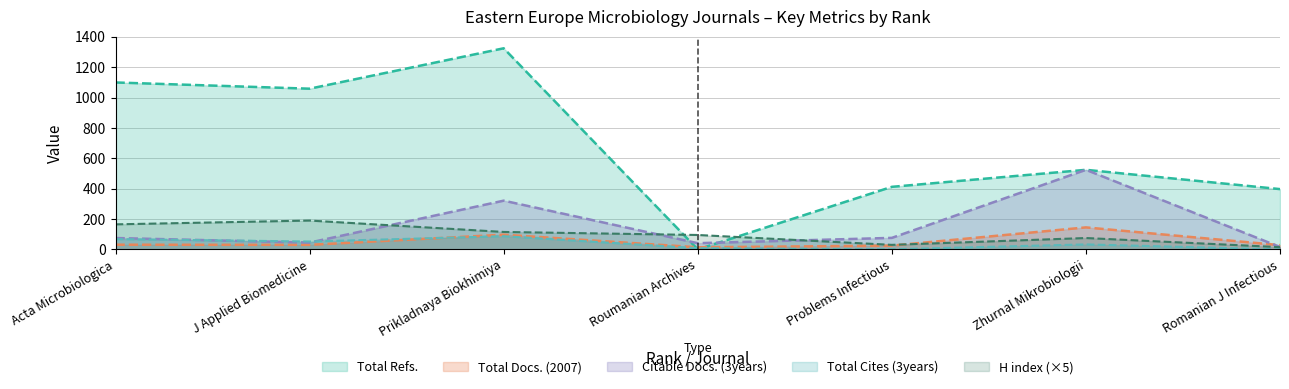

Reading left to right, transcribe all the data shown in this chart.

H index: 165	190	115	95	30	75	15
Total Docs. (2007): 31	30	97	14	25	145	28
Total Refs.: 1099	1058	1324	0	412	524	397
Total Cites (3years): 68	52	87	8	1	33	0
Citable Docs. (3years): 75	45	321	41	76	524	16